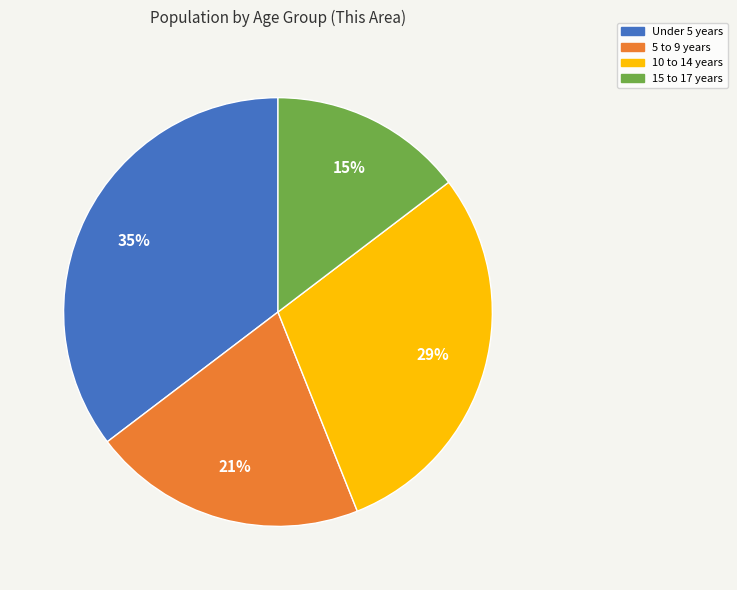

Count the number of slices in the pie.

4